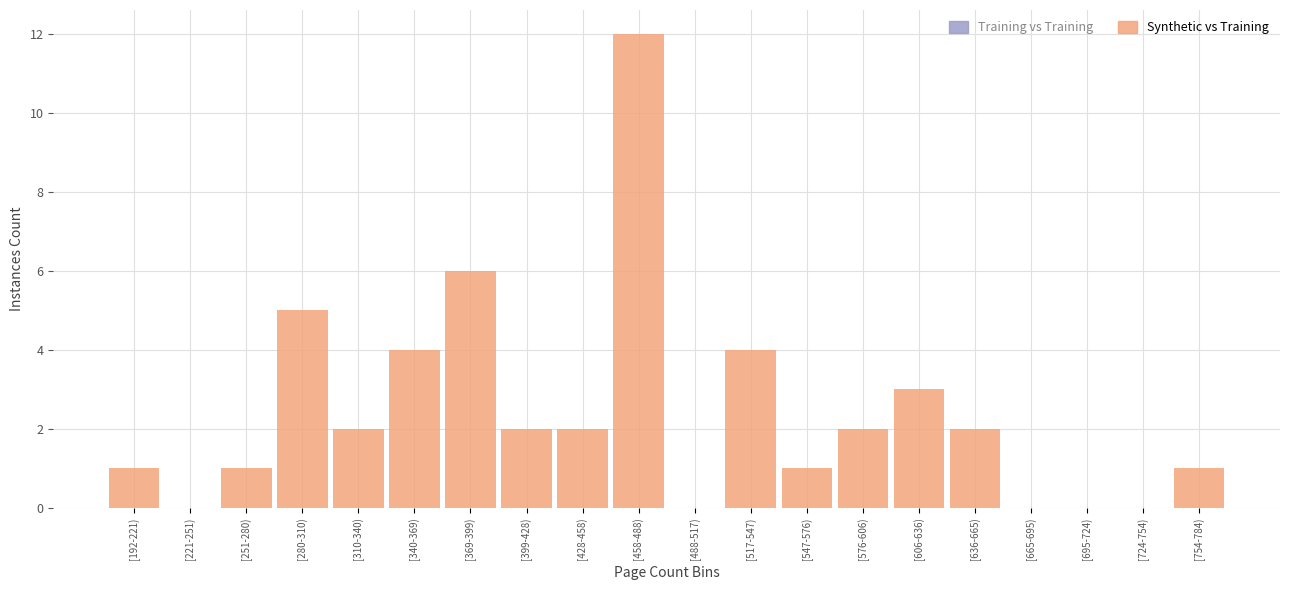

Reading left to right, transcribe all the data shown in this chart.

[192-221)=1	[221-251)=0	[251-280)=1	[280-310)=5	[310-340)=2	[340-369)=4	[369-399)=6	[399-428)=2	[428-458)=2	[458-488)=12	[488-517)=0	[517-547)=4	[547-576)=1	[576-606)=2	[606-636)=3	[636-665)=2	[665-695)=0	[695-724)=0	[724-754)=0	[754-784)=1